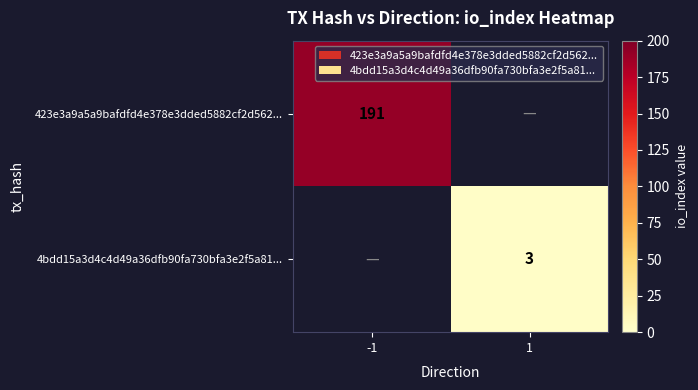

Is it true that 423e3a9a5a9bafdfd4e378e3dded5882cf2d562... equals 97 at -1?

False